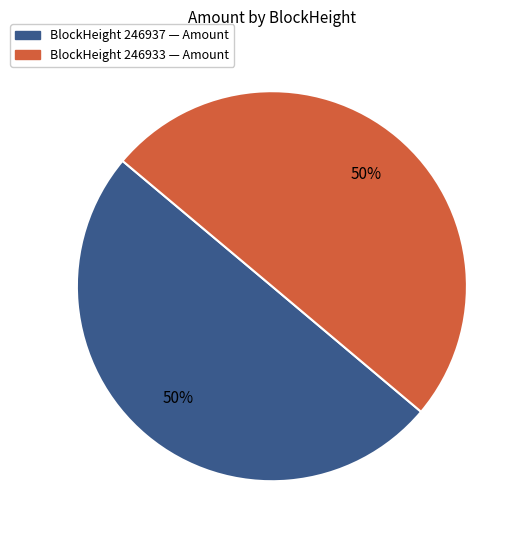

How many slices are in this pie chart?

2